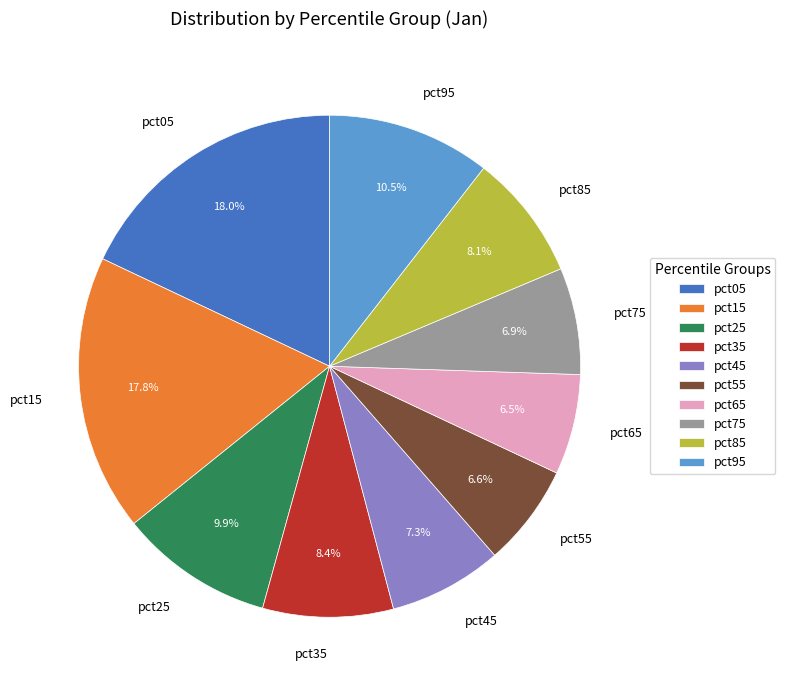

To the nearest percent, what percentage of the pie is pct15?

18%